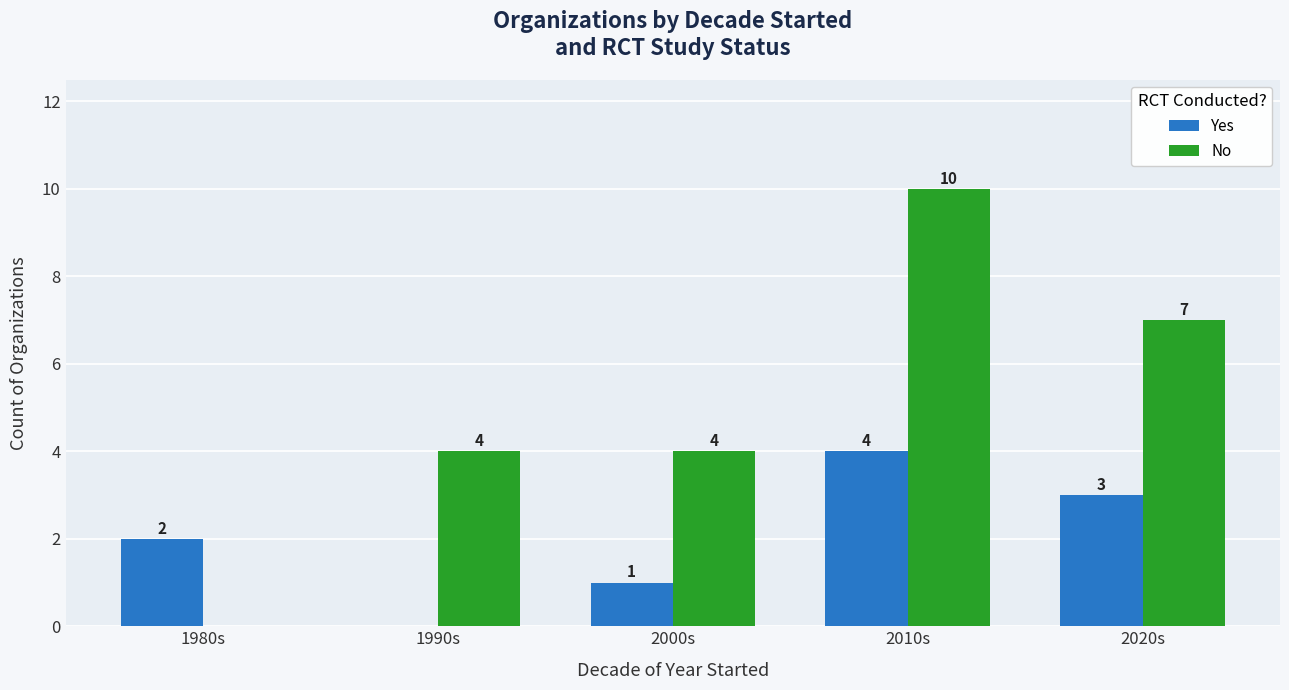

At which label does No reach its peak?

2010s